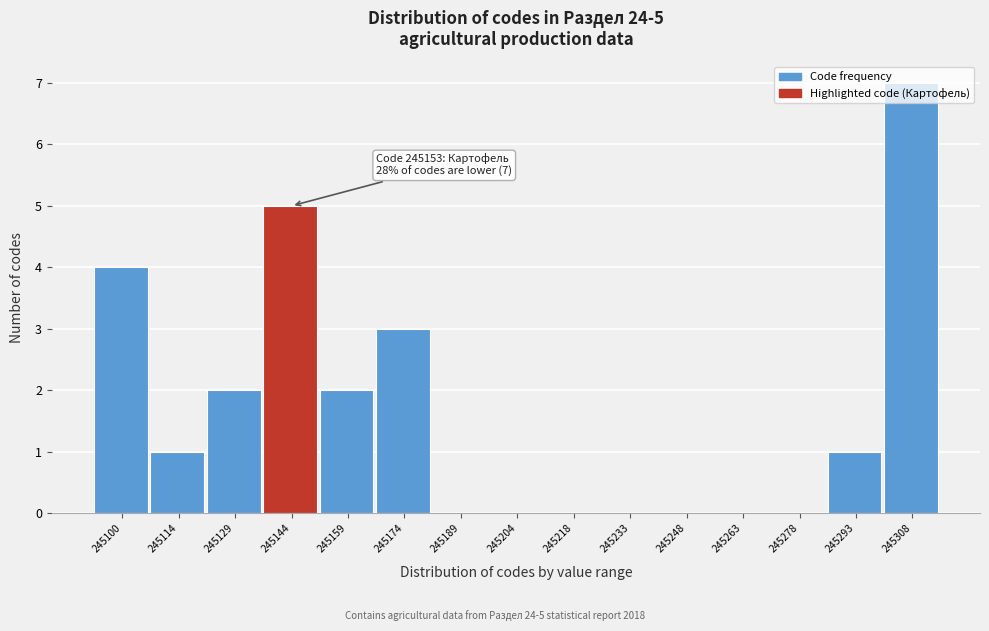

What is the change in value from 245144 to 245263?

-5